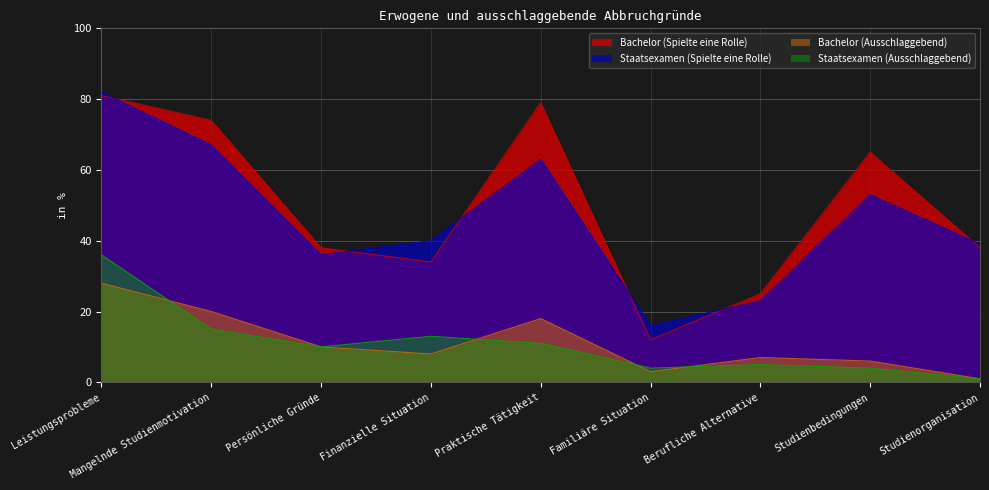

What are all the series names shown in the legend?

Bachelor (Spielte eine Rolle), Staatsexamen (Spielte eine Rolle), Bachelor (Ausschlaggebend), Staatsexamen (Ausschlaggebend)